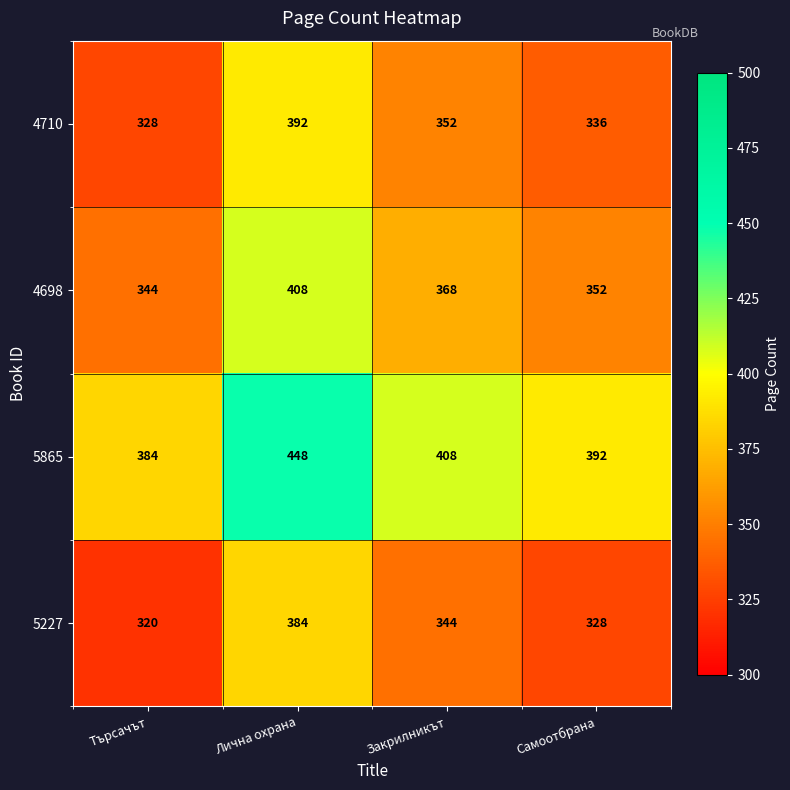

Rank the series by their maximum value, from lowest to highest.

5227, 4710, 4698, 5865